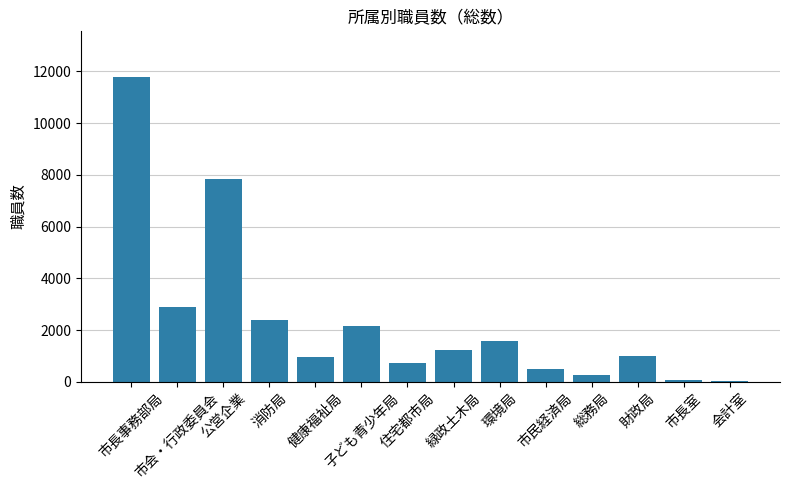

What is the change in value from 健康福祉局 to 財政局?

+38